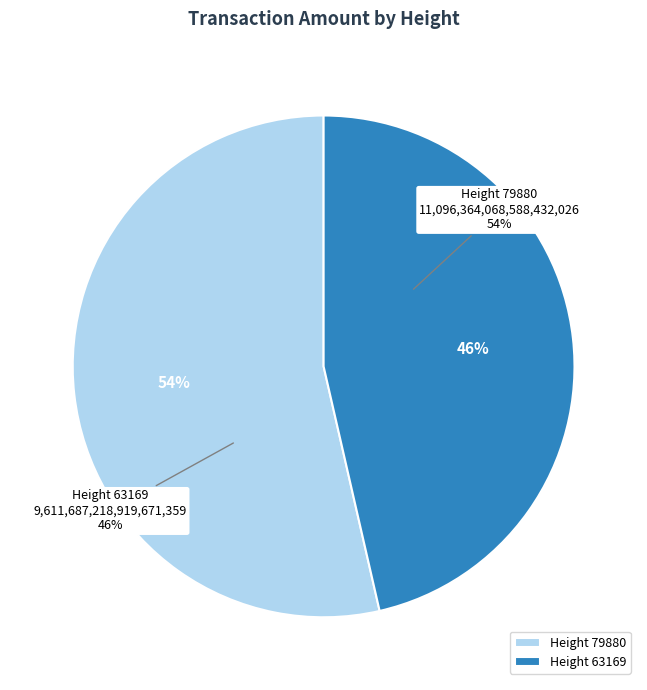

Between 63169 and 79880, which is larger?

79880